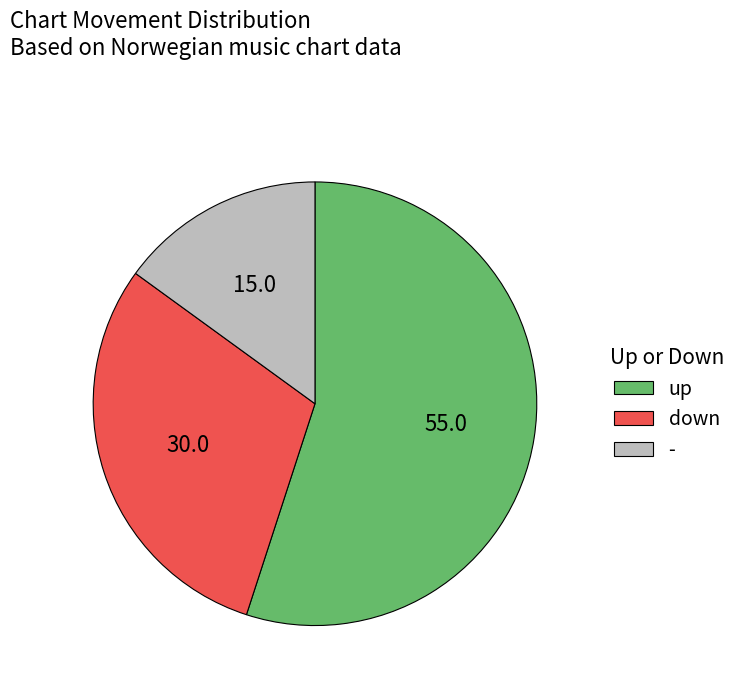

True or false: down accounts for 44% of the total.

False